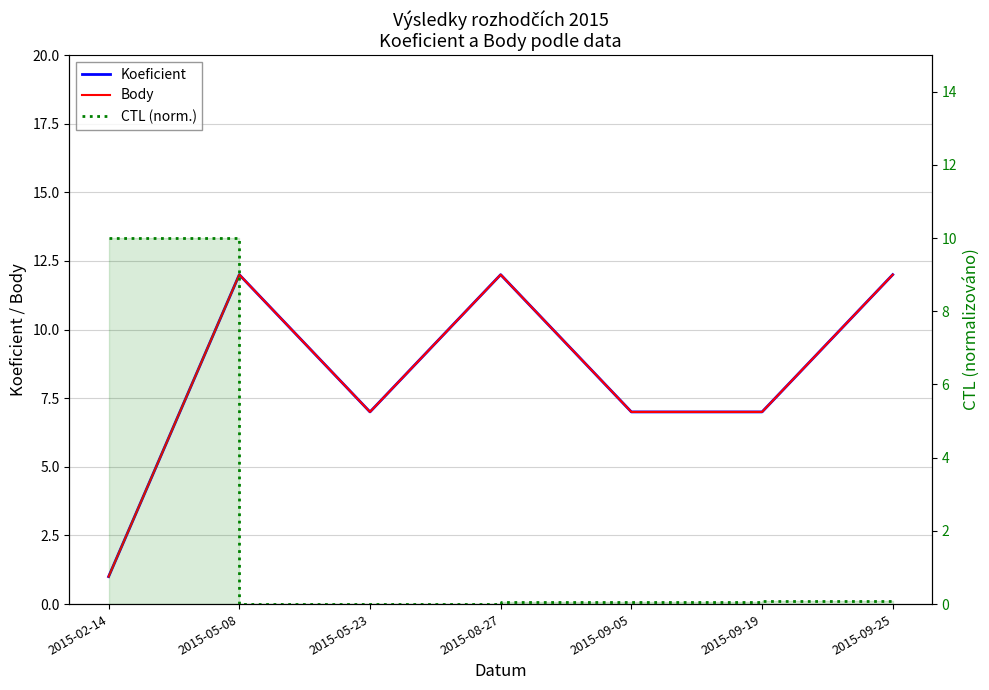

After their last crossing, which series has the higher values: CTL (norm.) or Koeficient?

Koeficient